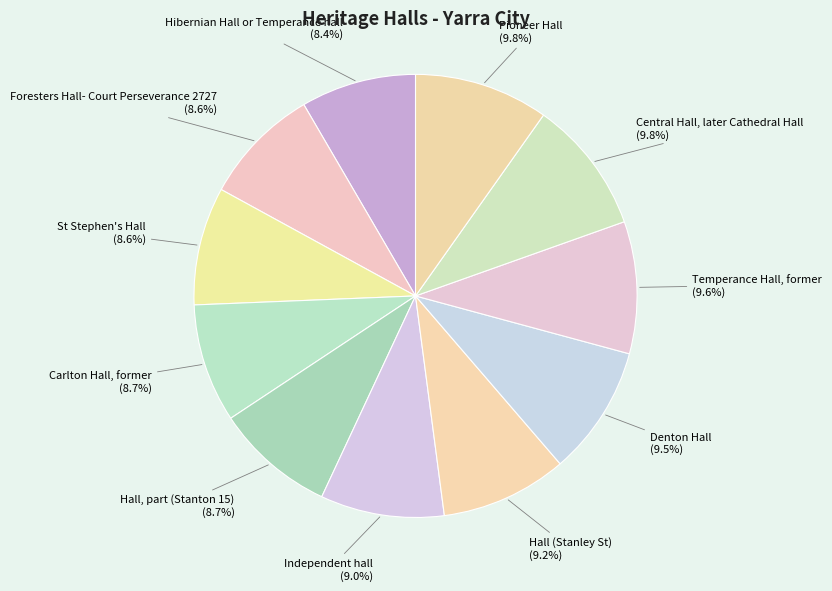

Is Temperance Hall, former the majority of the pie?

No